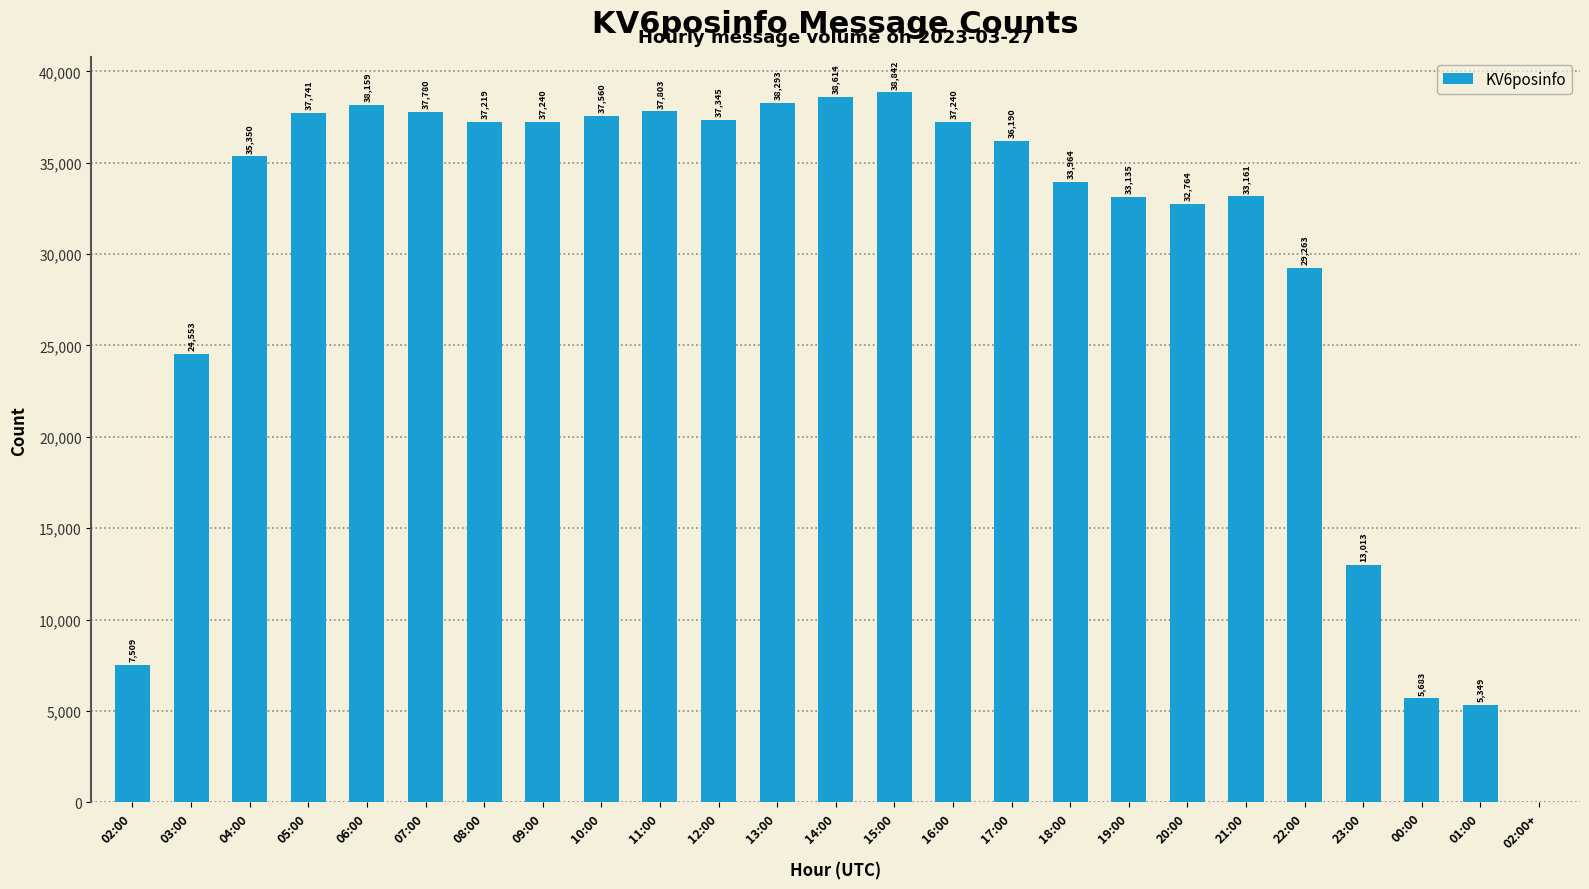

Which has a higher value, 01:00 or 09:00?

09:00